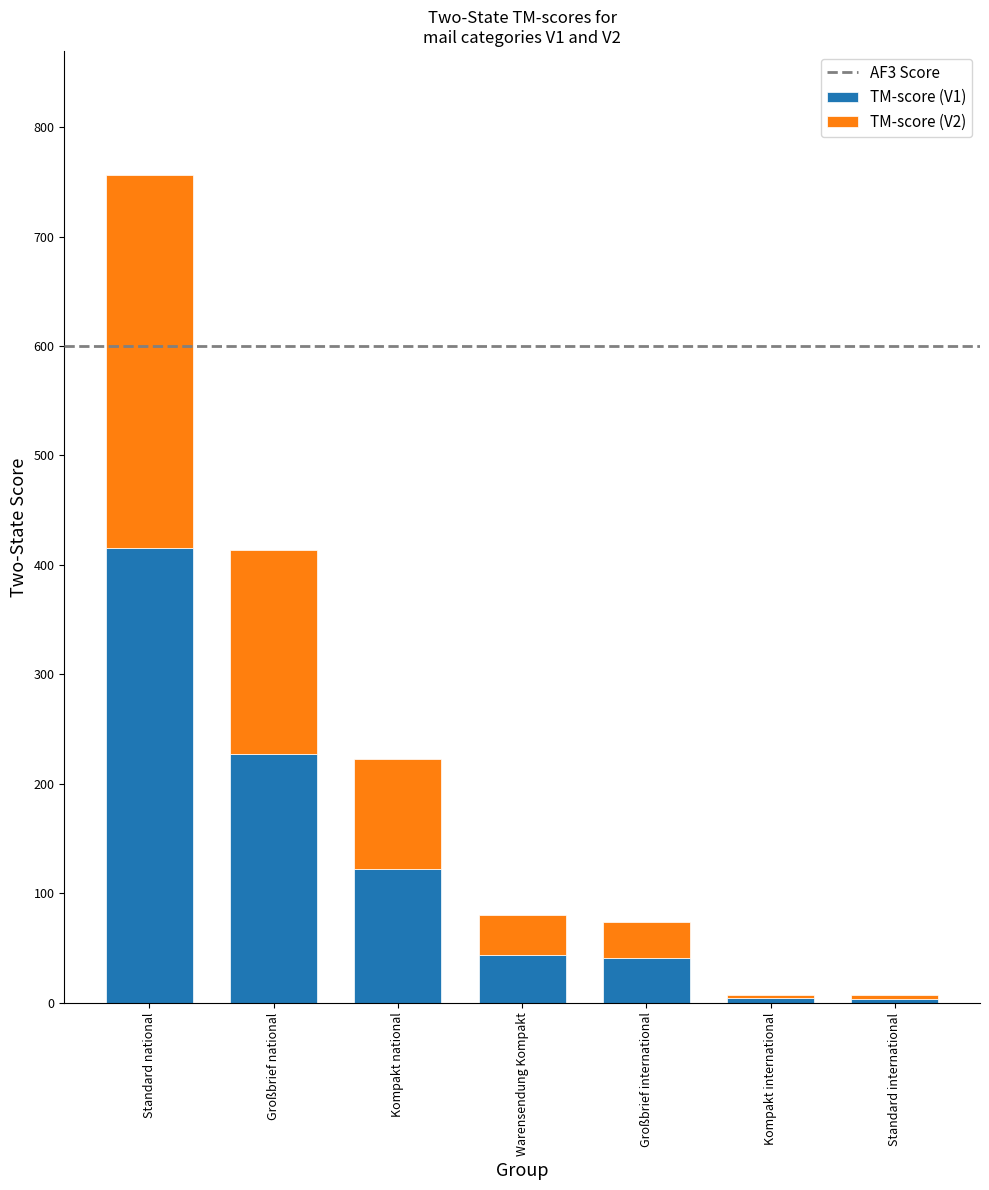

Are the bars grouped side by side (vs. stacked)?

No